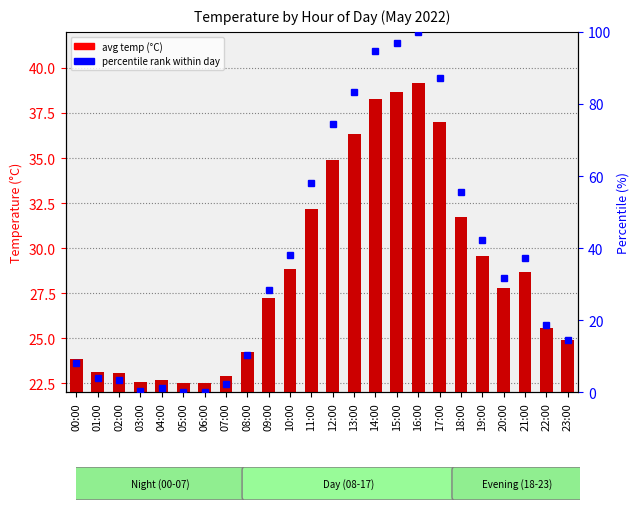

What is the difference between the maximum and minimum values in the avg temp series?

16.6